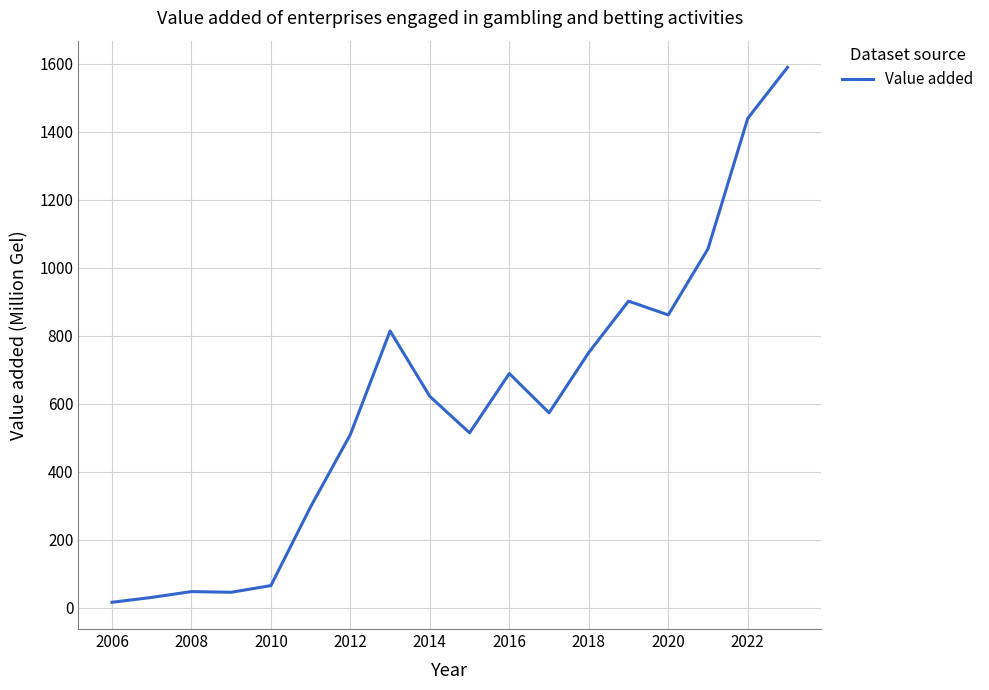

What is the greatest value displayed?

1589.1